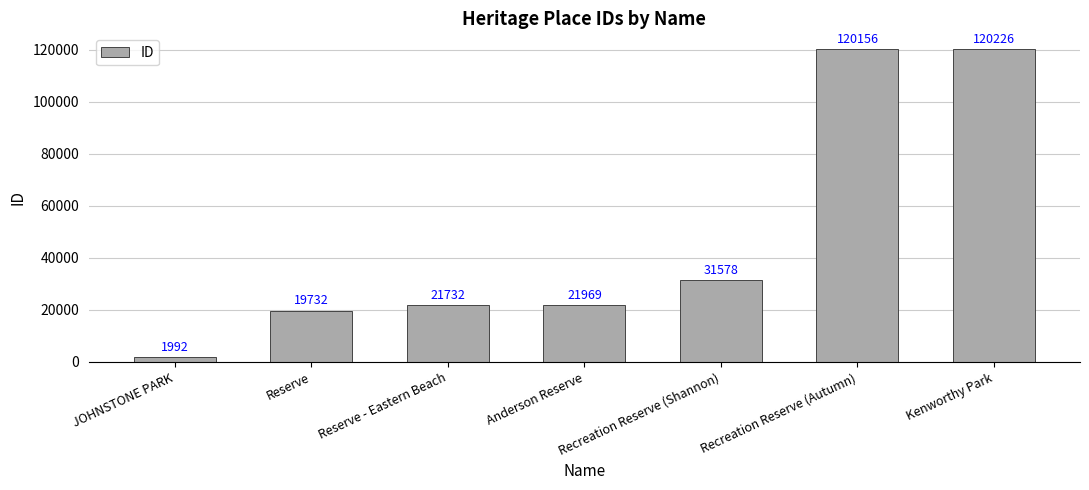

What is the change in value from Reserve - Eastern Beach to Recreation Reserve (Shannon)?

+9846